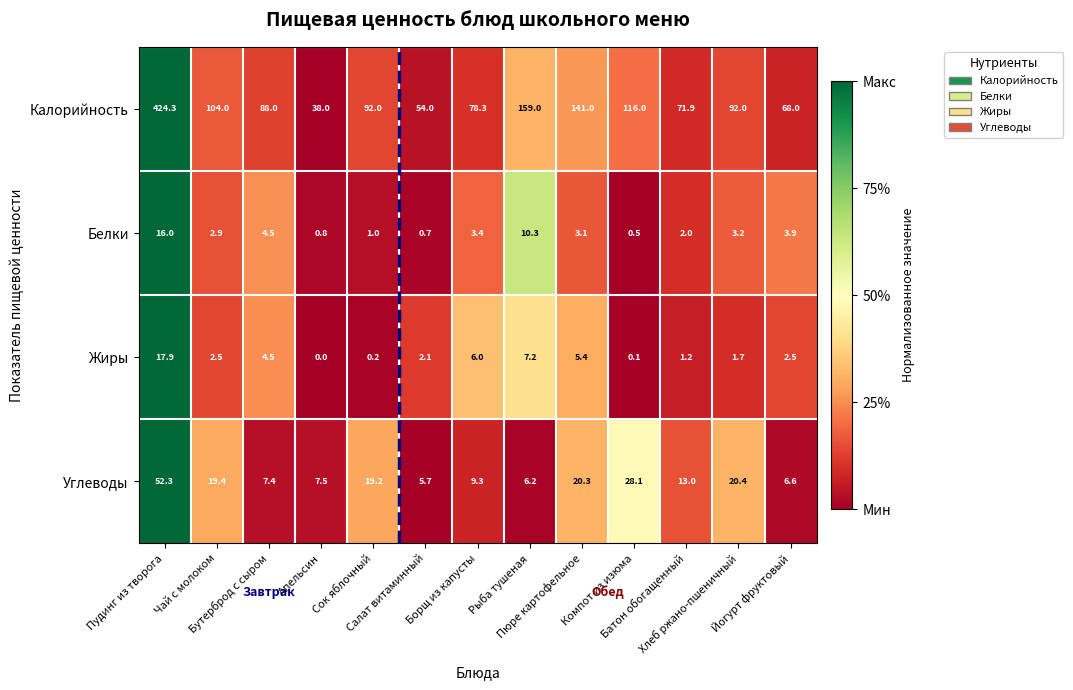

What is the average value of the Углеводы series?

16.6